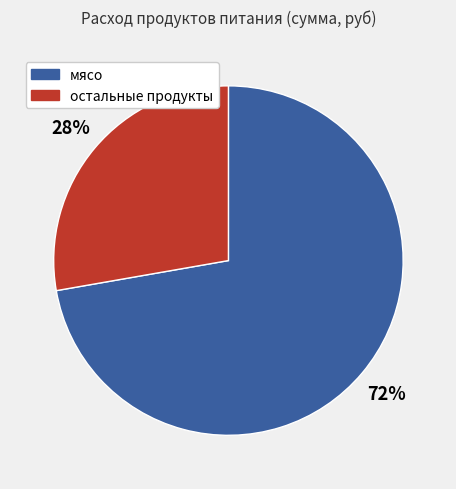

To the nearest percent, what is the difference between the largest and smallest slice percentages?

44%